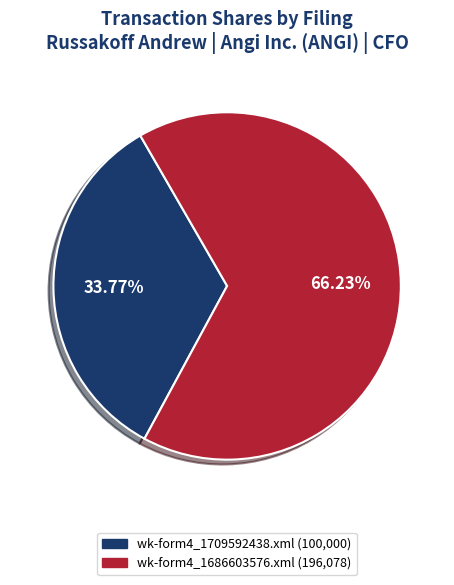

What percentage do wk-form4_1709592438.xml and wk-form4_1686603576.xml together represent?

100.0%